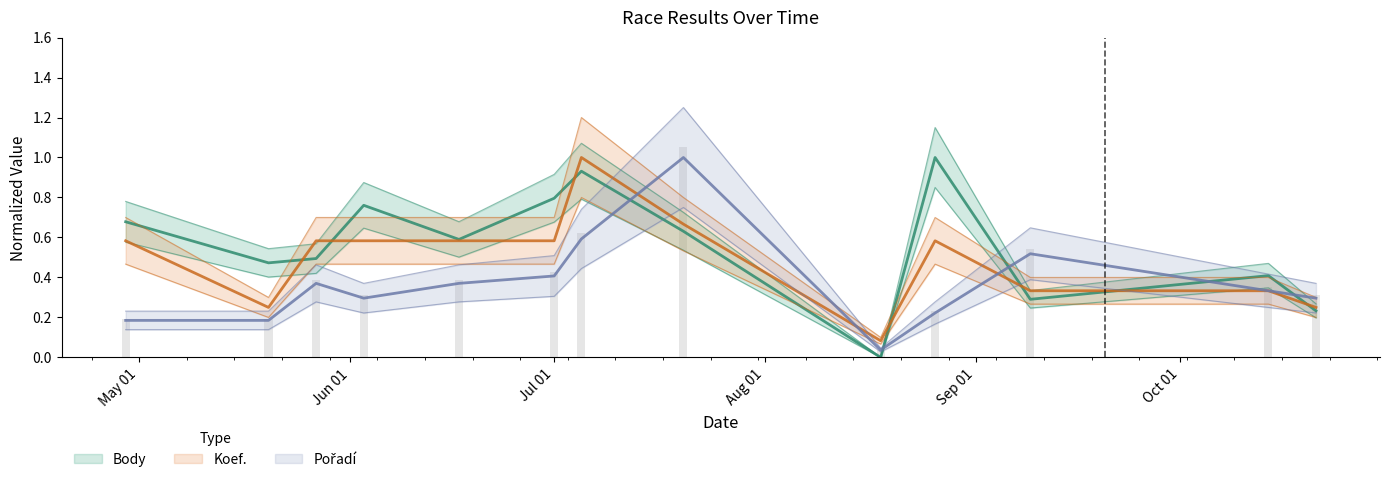

Which has a higher value, 2023-10-14 or 2023-07-01?

2023-07-01